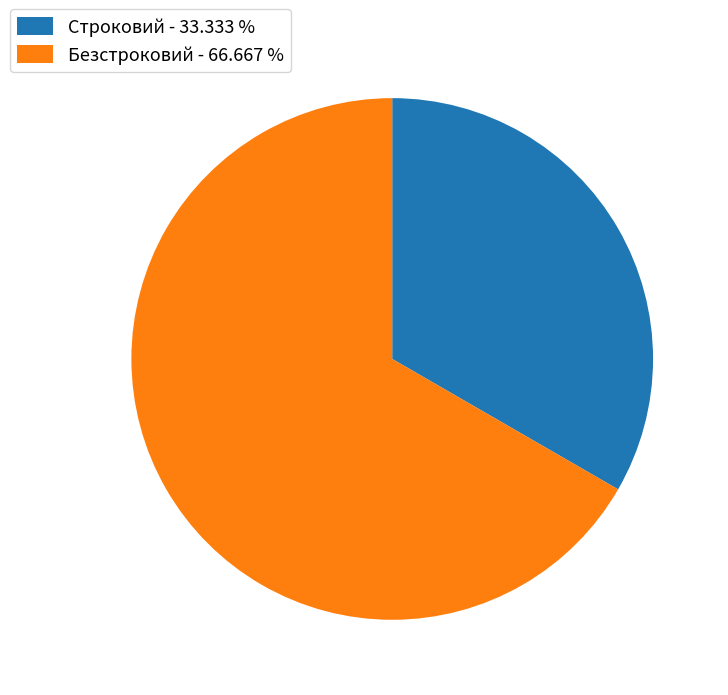

Is the sum of Безстроковий - 66.667 % and Строковий - 33.333 % greater than half?

Yes